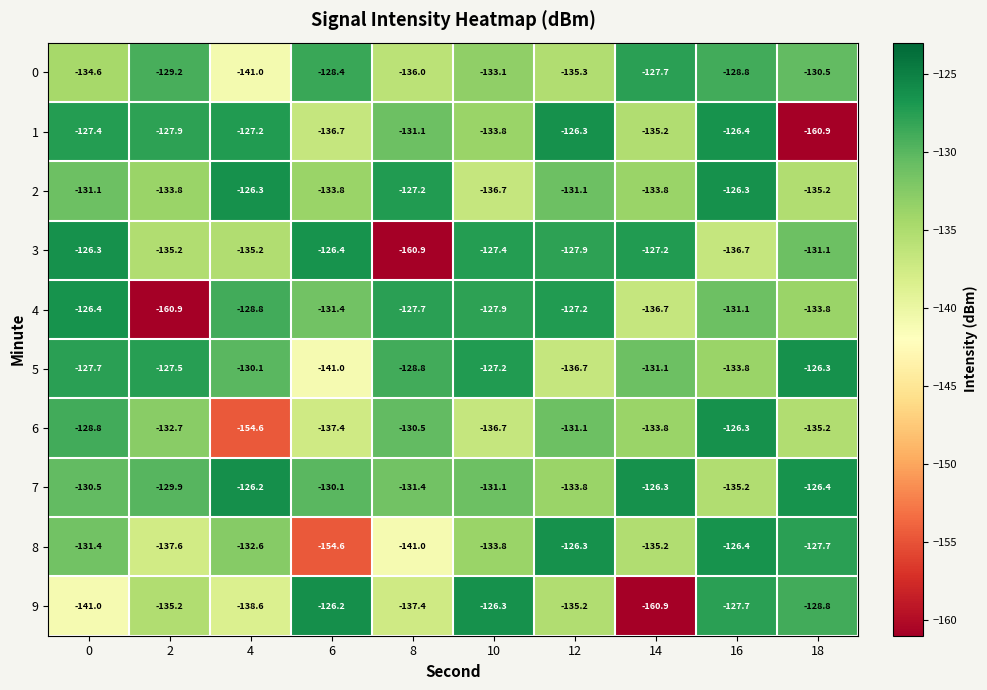

Which series changed the most between 2 and 12?

4